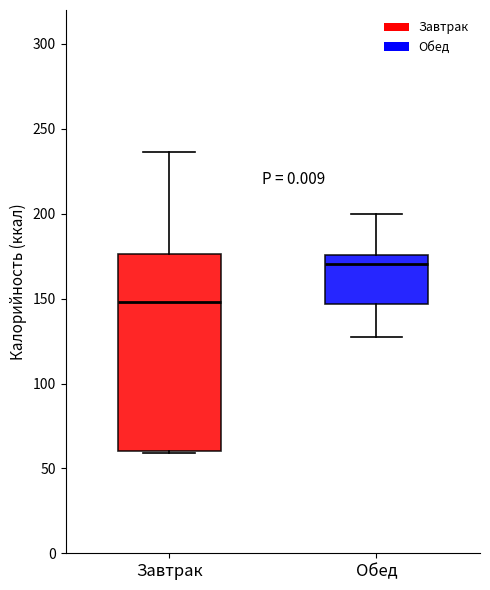

Where is the lower edge of the box for Обед on the y-axis? The values are not printed on the chart, so give them approximately, as read against the axis.

145